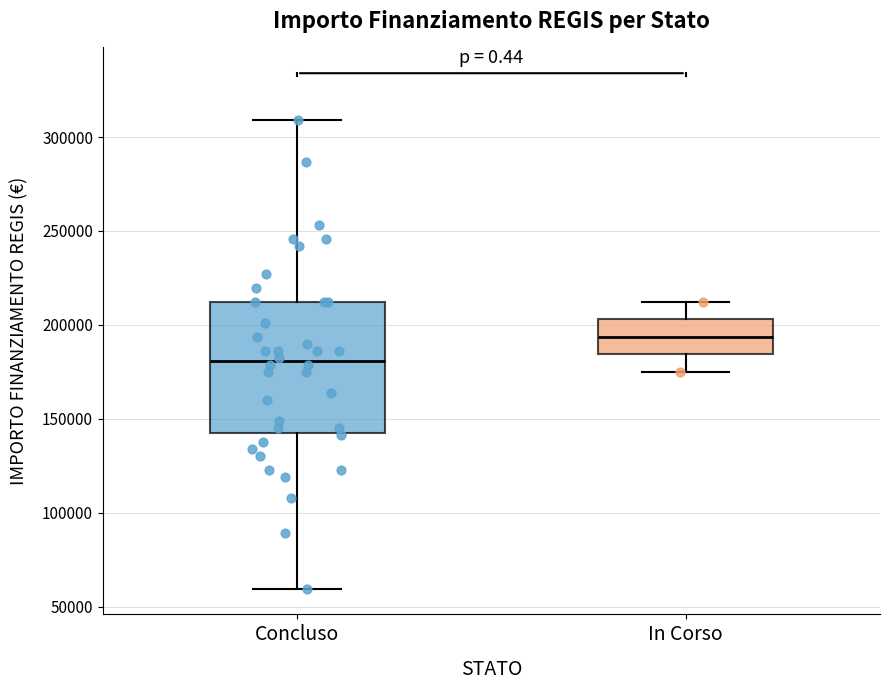

Which box's median line is the highest?

In Corso